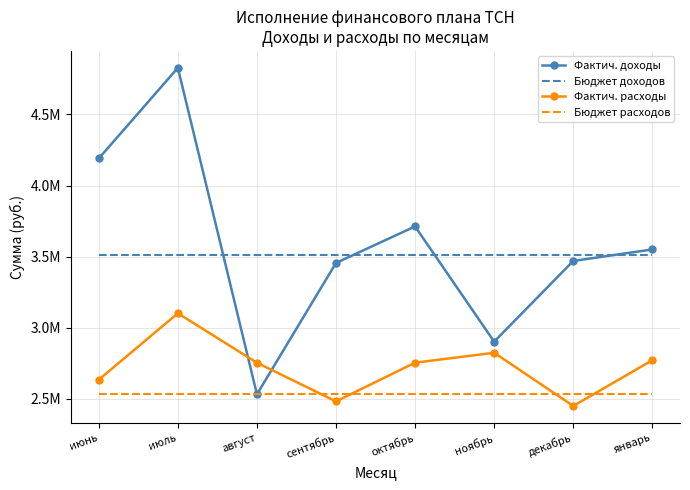

What are all the series names shown in the legend?

Фактич. доходы, Бюджет доходов, Фактич. расходы, Бюджет расходов